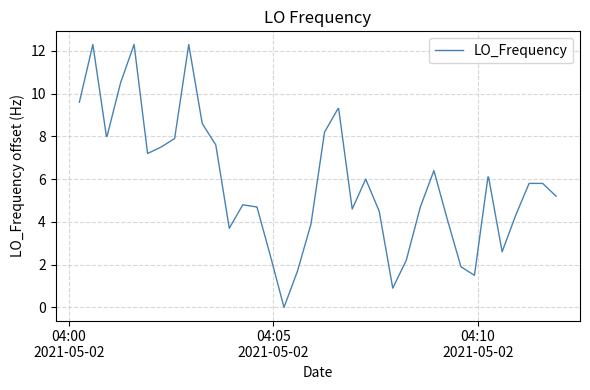

What is the difference between the maximum and minimum values?

12.3